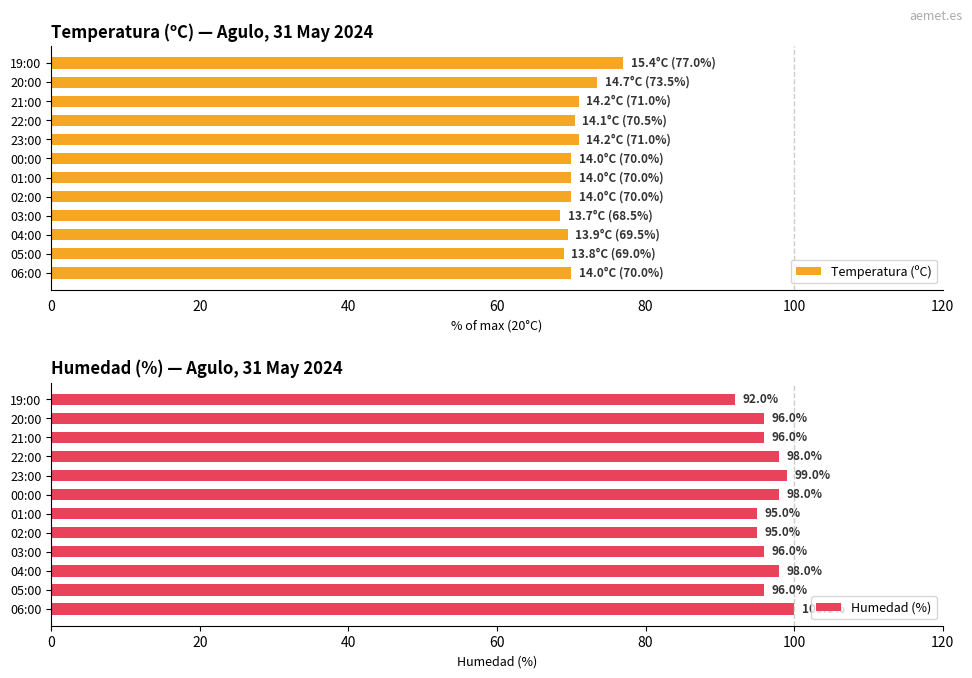

The Temperatura (ºC) series shows 73.5 at 20:00. True or false?

True